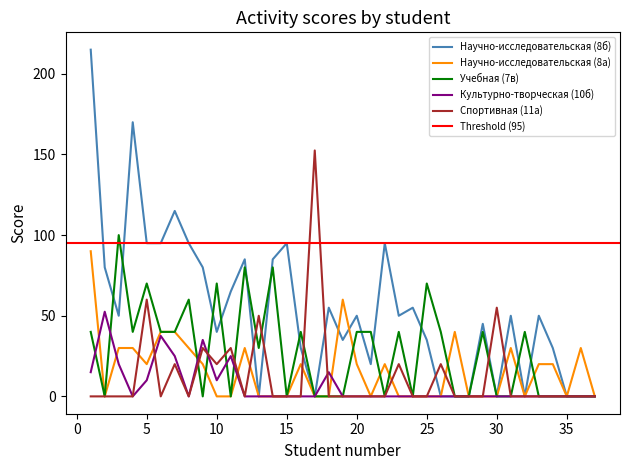

How many lines are shown in the chart?

5